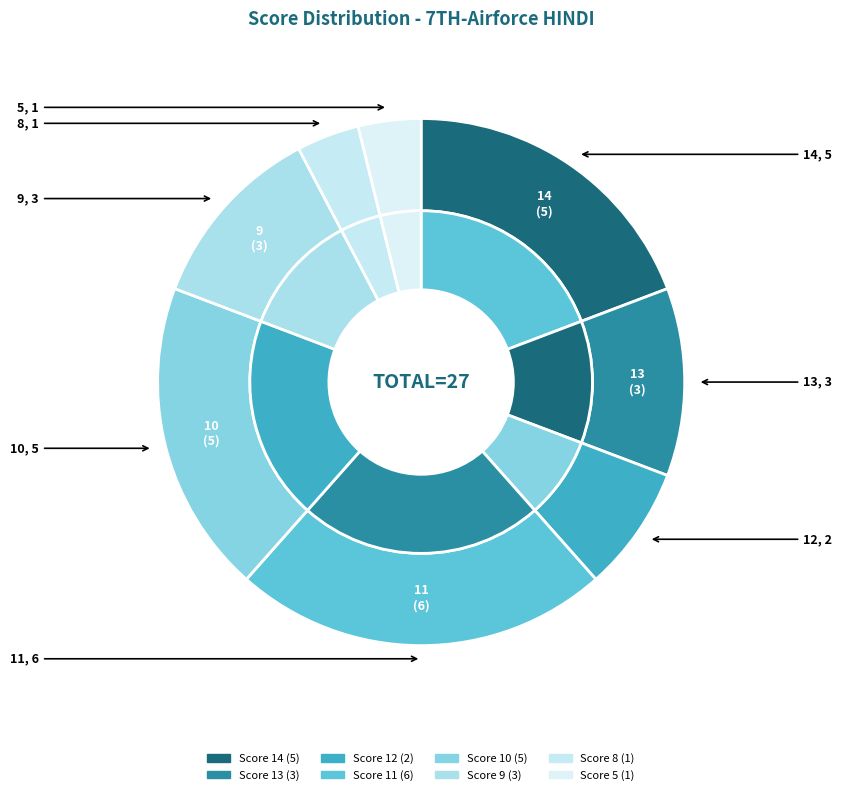

The KRITIKA SHARMA slice represents 1% of the pie. True or false?

False